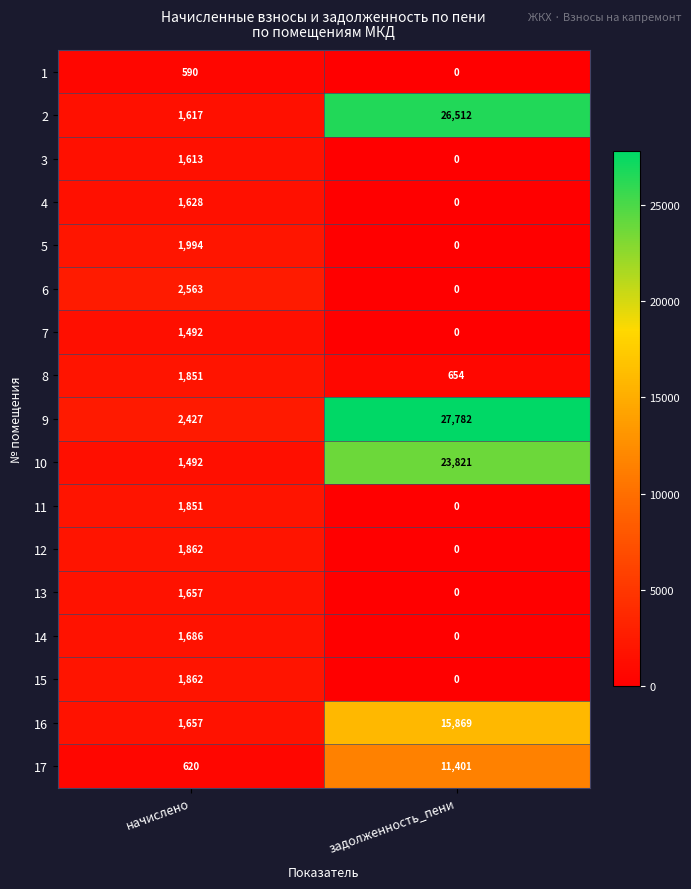

How many data points does each series have?

2